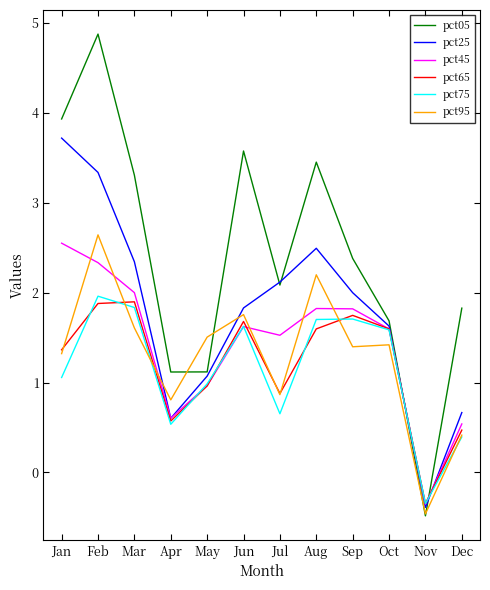

At how many categories does at least one series exceed 3?

5